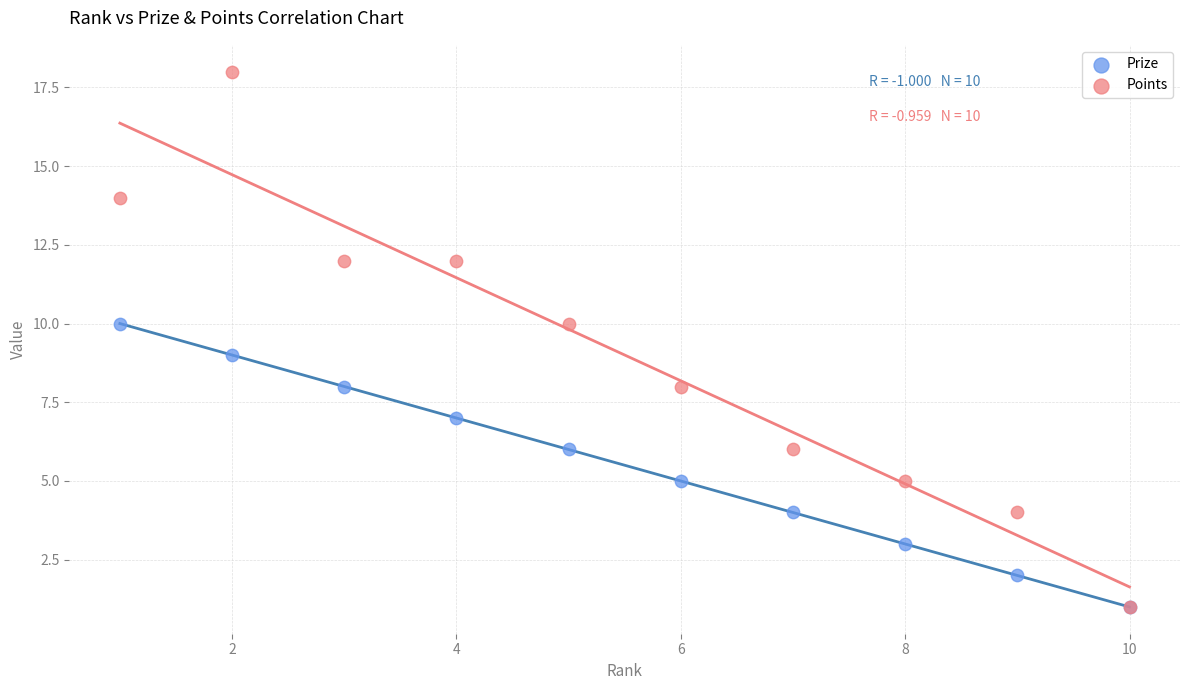

What are all the series names shown in the legend?

Prize, Points